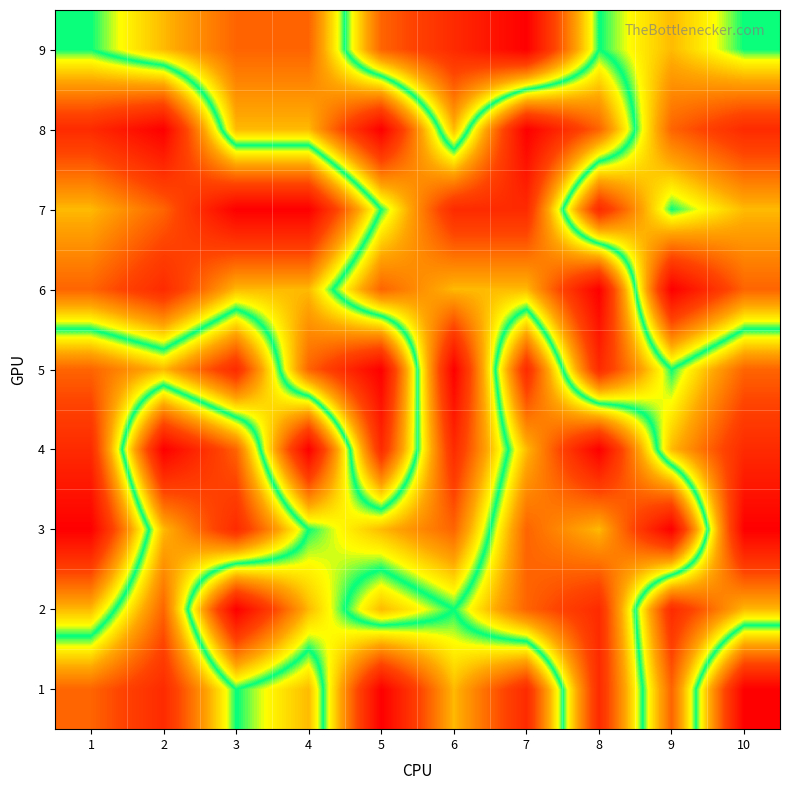

Between 3 and 7, which is larger?

7